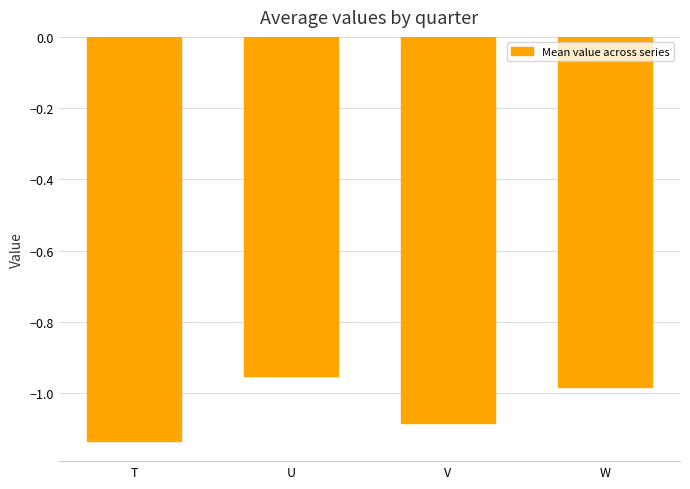

What is the sum of the values at T and V?

-2.2